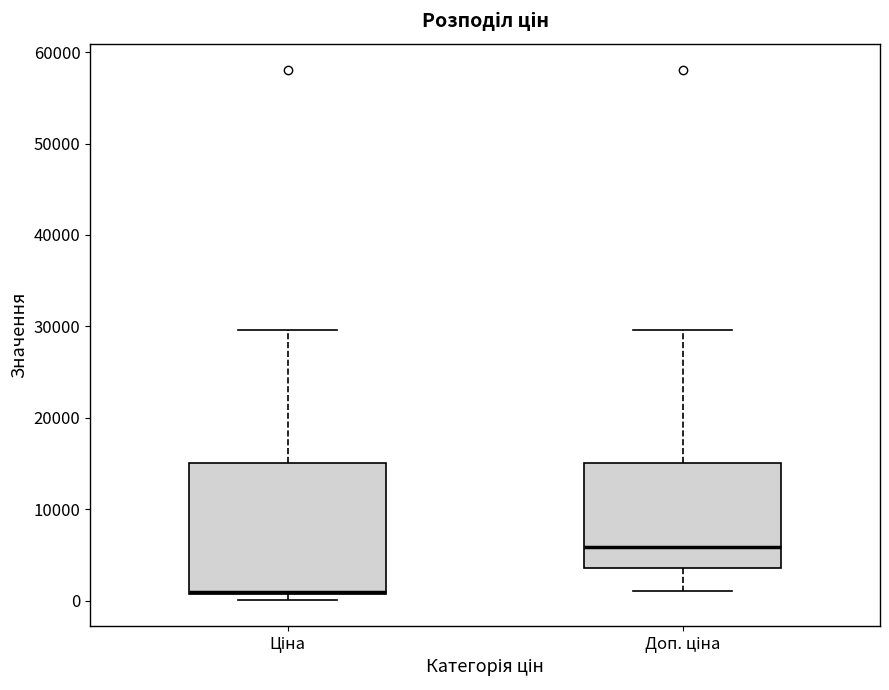

Reading left to right, read every box against the y-axis: the position of its median line, the range the box covers, and the ends of its whiskers. The values are not printed on the chart, so give them approximately, as read against the axis.

Ціна: median 1000 (drawn on the box's lower edge), box 1000 to 15000, whiskers 0 to 30000
Доп. ціна: median 6000, box 4000 to 15000, whiskers 1000 to 30000